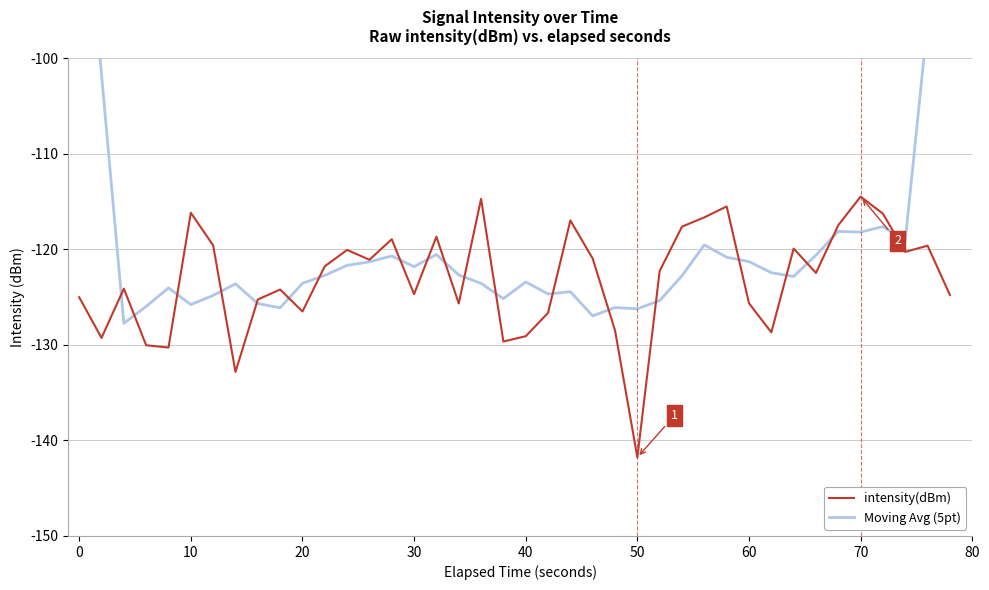

The value of intensity(dBm) at 70 is -202.9. True or false?

False